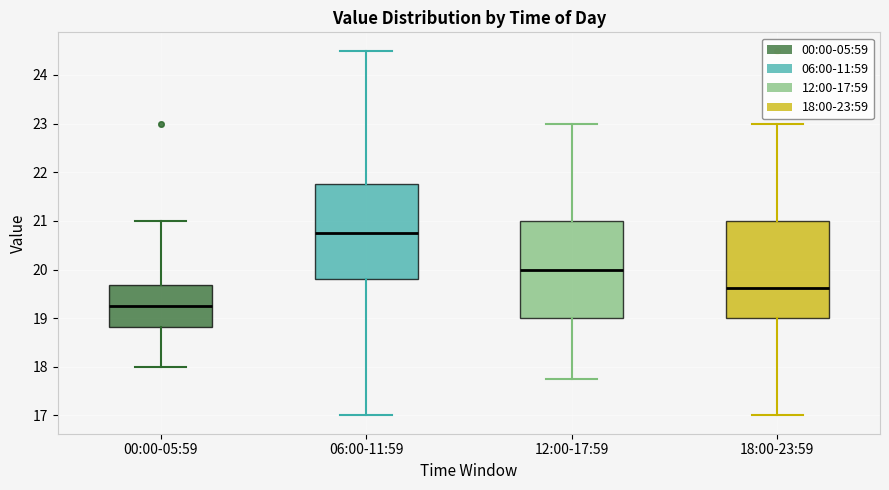

Where is the lower edge of the box for 18:00-23:59 on the y-axis? The values are not printed on the chart, so give them approximately, as read against the axis.

19.0